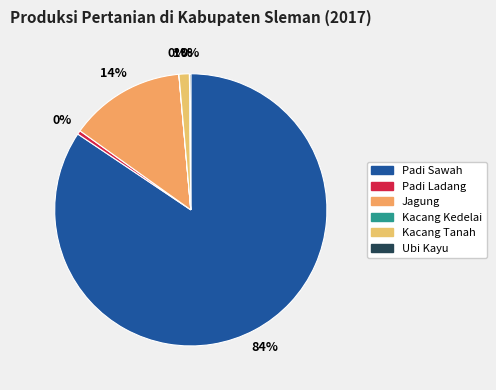

To the nearest percent, what is the difference between the largest and smallest slice percentages?

84%